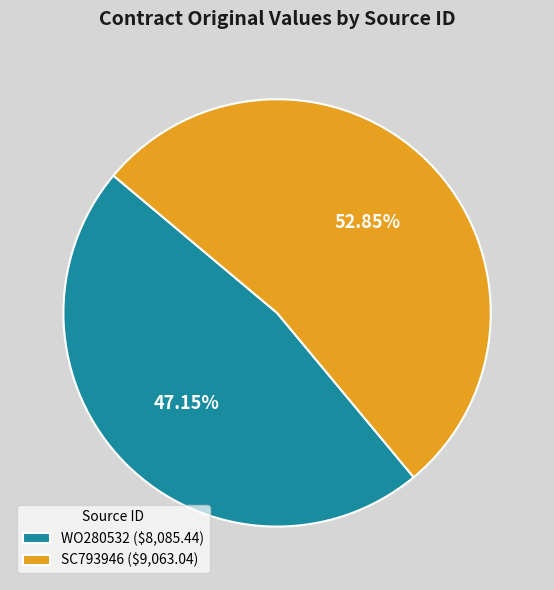

Which slice is the smallest?

WO280532